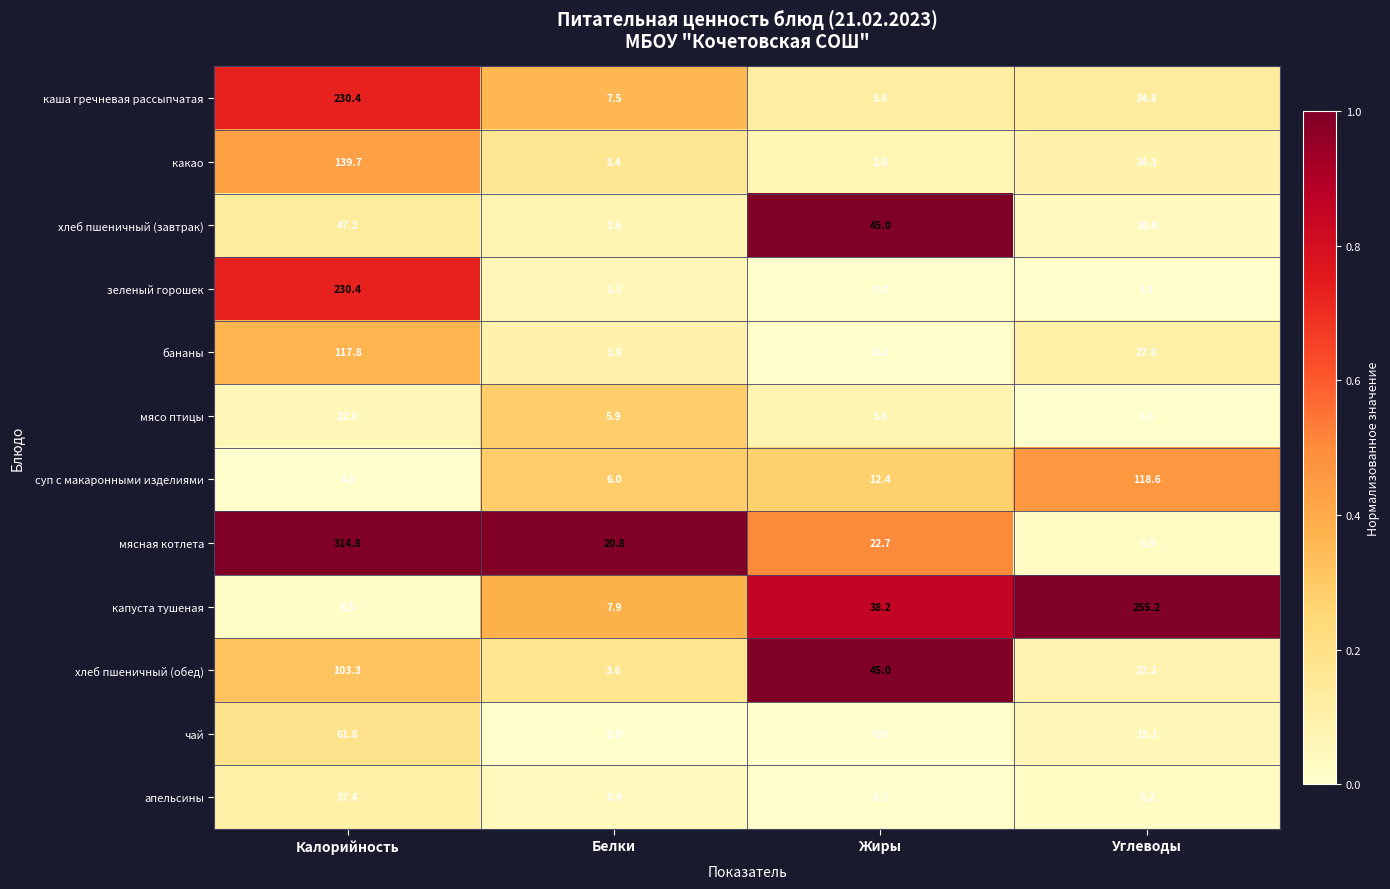

The value of бананы at Калорийность is 117.8. True or false?

True